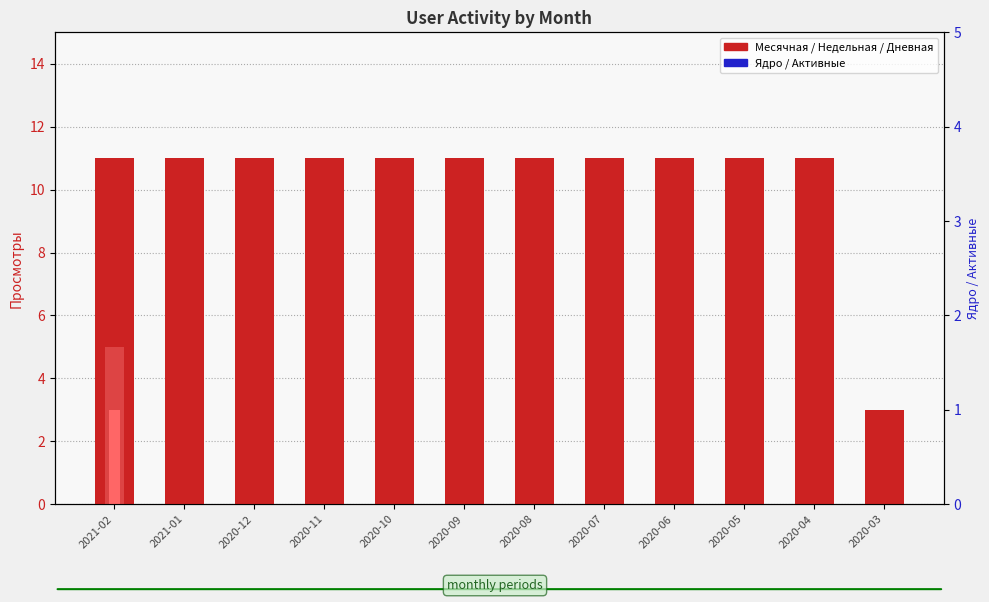

Reading right to left, extract all data points from this chart.

Месячная: 2020-03=3	2020-04=11	2020-05=11	2020-06=11	2020-07=11	2020-08=11	2020-09=11	2020-10=11	2020-11=11	2020-12=11	2021-01=11	2021-02=11
Недельная: 2020-03=0	2020-04=0	2020-05=0	2020-06=0	2020-07=0	2020-08=0	2020-09=0	2020-10=0	2020-11=0	2020-12=0	2021-01=0	2021-02=5
Дневная: 2020-03=0	2020-04=0	2020-05=0	2020-06=0	2020-07=0	2020-08=0	2020-09=0	2020-10=0	2020-11=0	2020-12=0	2021-01=0	2021-02=3
Ядро: 2020-03=0	2020-04=0	2020-05=0	2020-06=0	2020-07=0	2020-08=0	2020-09=0	2020-10=0	2020-11=0	2020-12=0	2021-01=0	2021-02=0
Активные: 2020-03=0	2020-04=0	2020-05=0	2020-06=0	2020-07=0	2020-08=0	2020-09=0	2020-10=0	2020-11=0	2020-12=0	2021-01=0	2021-02=0